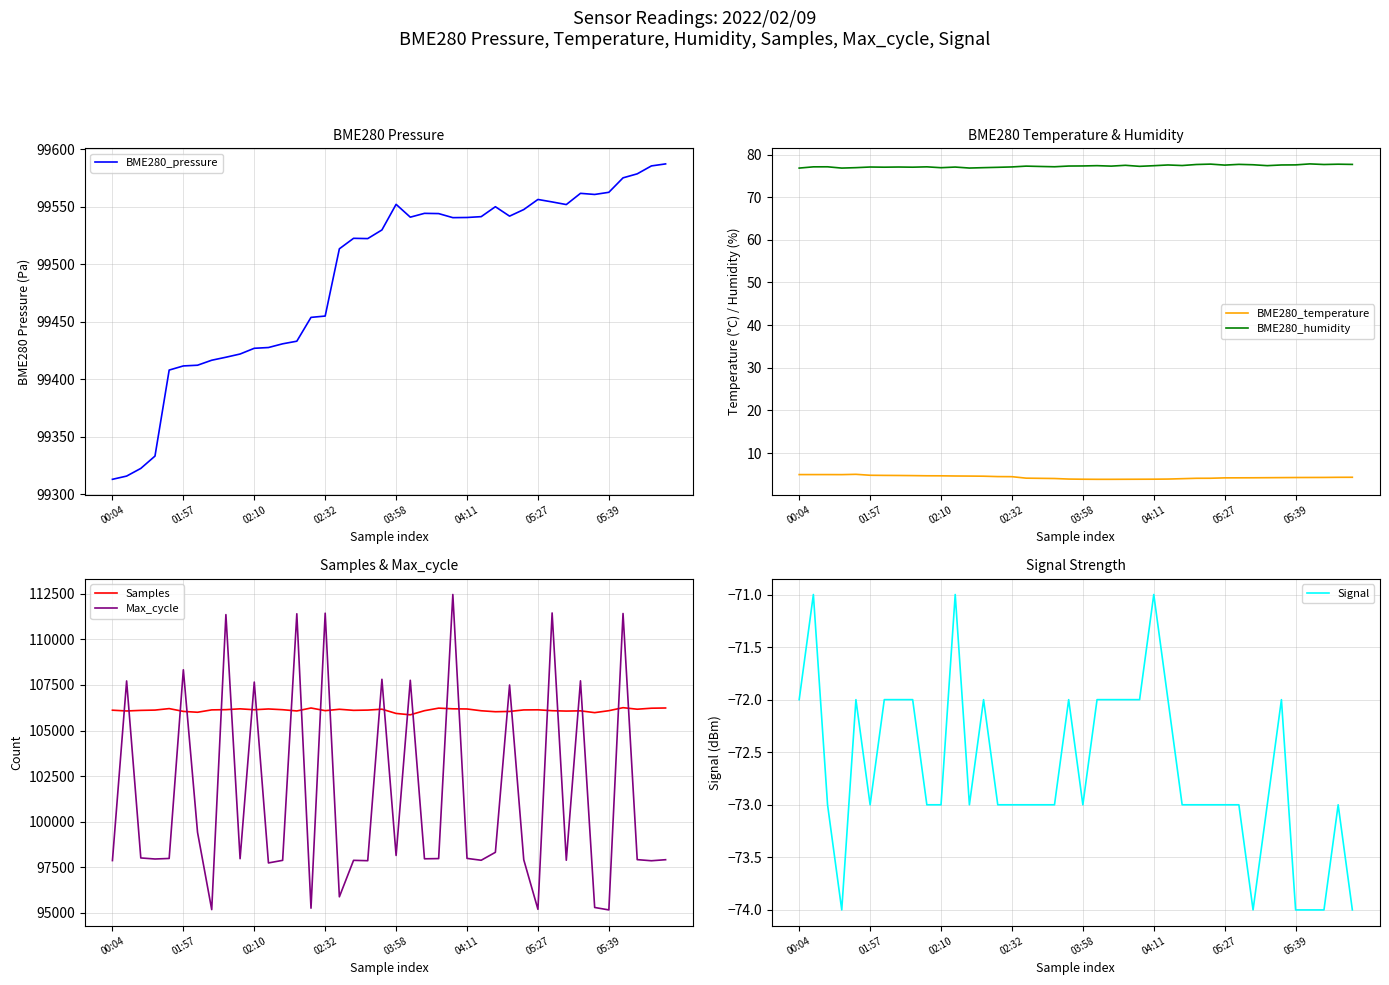

Count the number of categories in the chart.

40